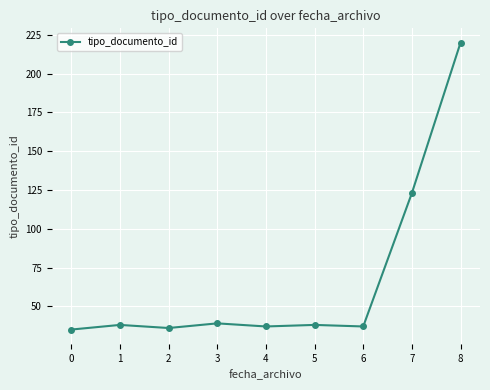

Approximately how many times larger is the value at 7 compared to 1?

3.2